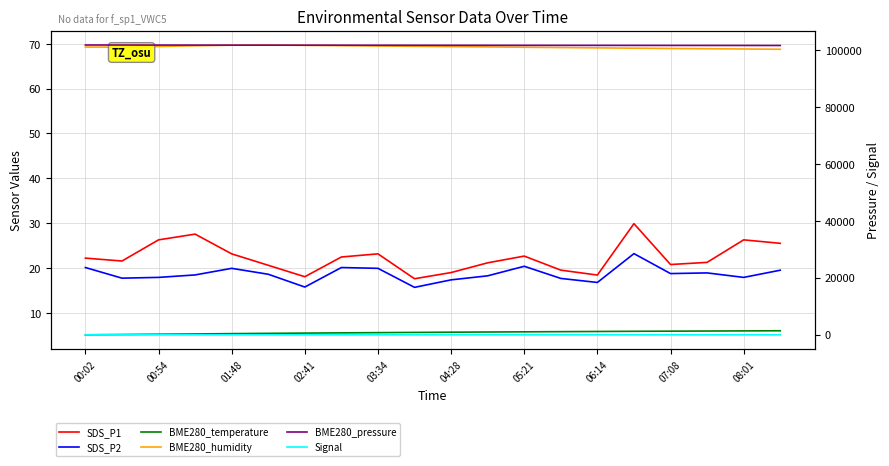

What is the difference between the maximum and minimum values in the SDS_P1 series?

12.3